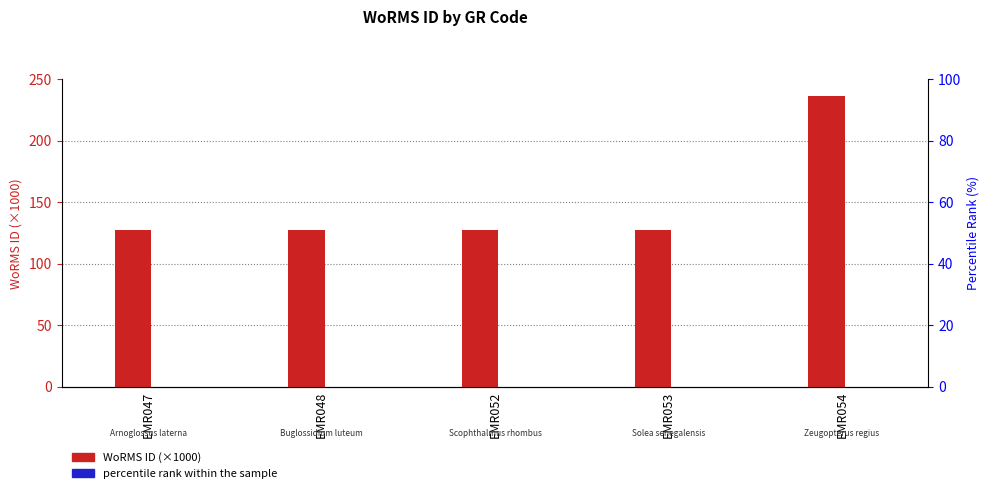

What is the maximum value for percentile rank within the sample?

0.1